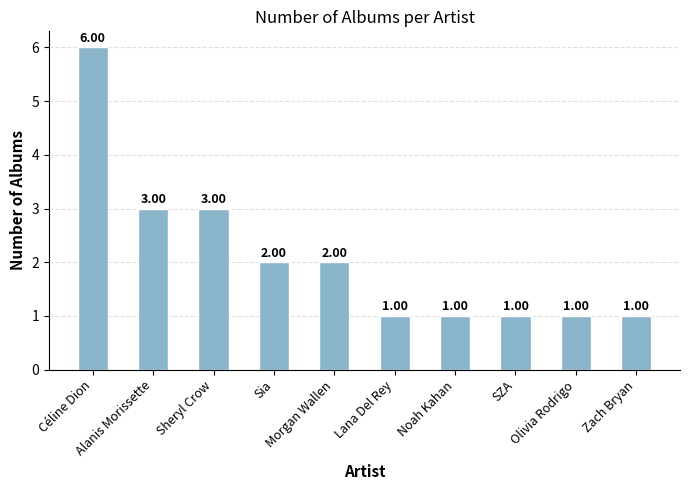

What is the ratio of the value at Noah Kahan to the value at Olivia Rodrigo?

1.0